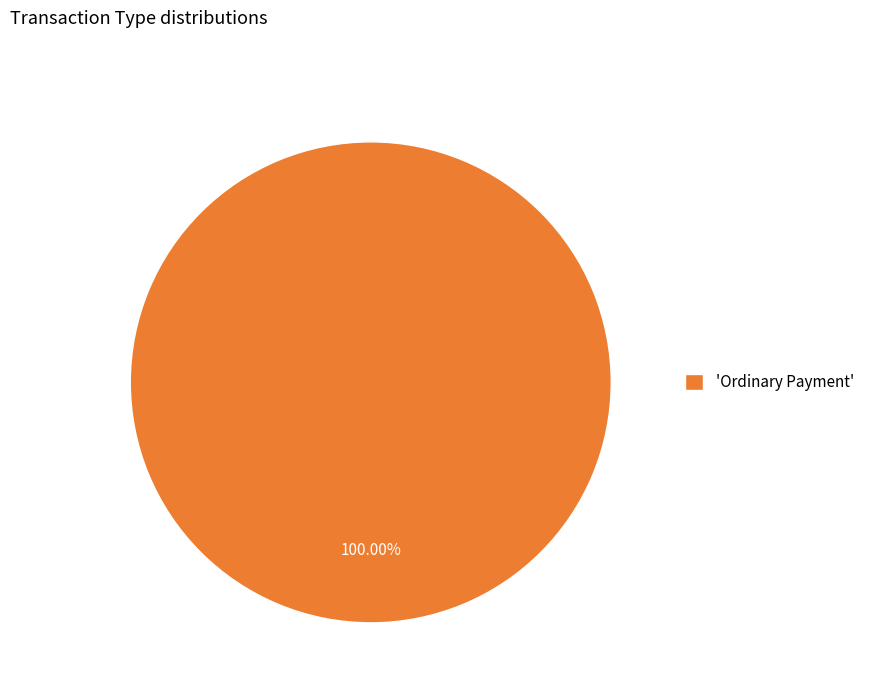

Does any single category account for the majority?

Yes